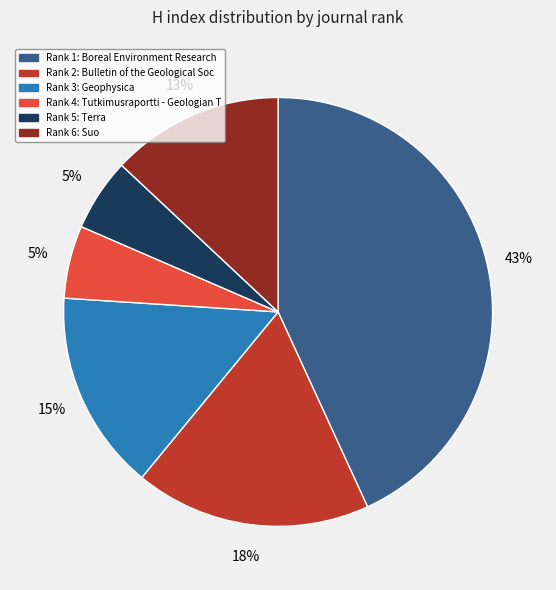

To the nearest percent, what is the difference between the largest and smallest slice percentages?

38%